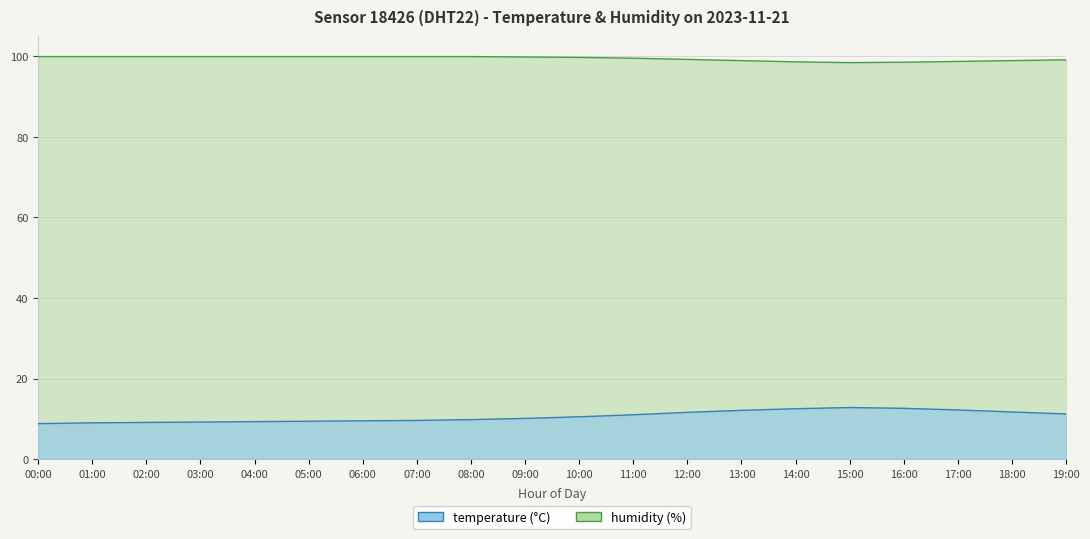

How many data points does each series have?

20